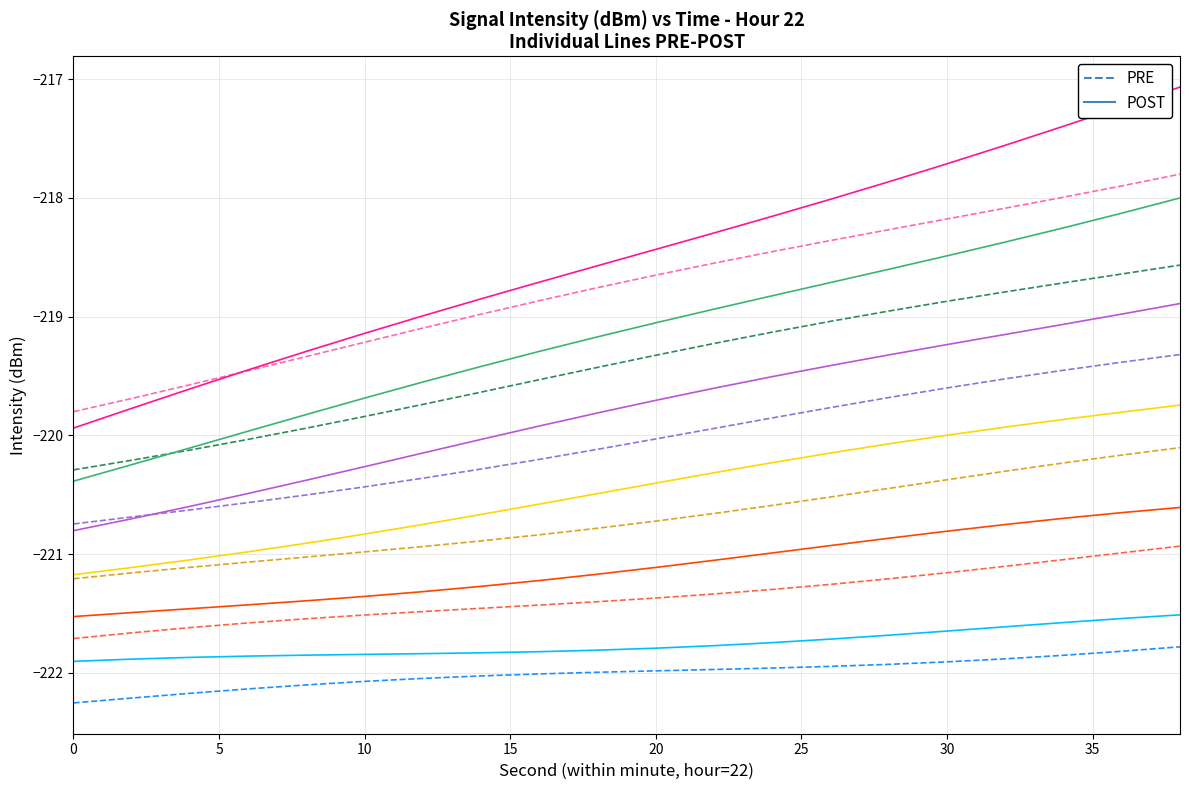

What is the value of the PRE point at the 16th from the left?

-222.1